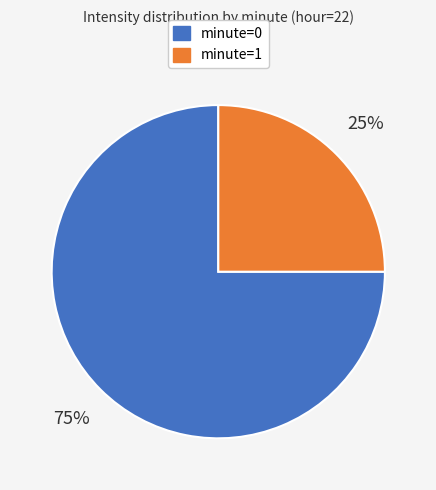

Which category has the biggest portion of the pie?

minute=0